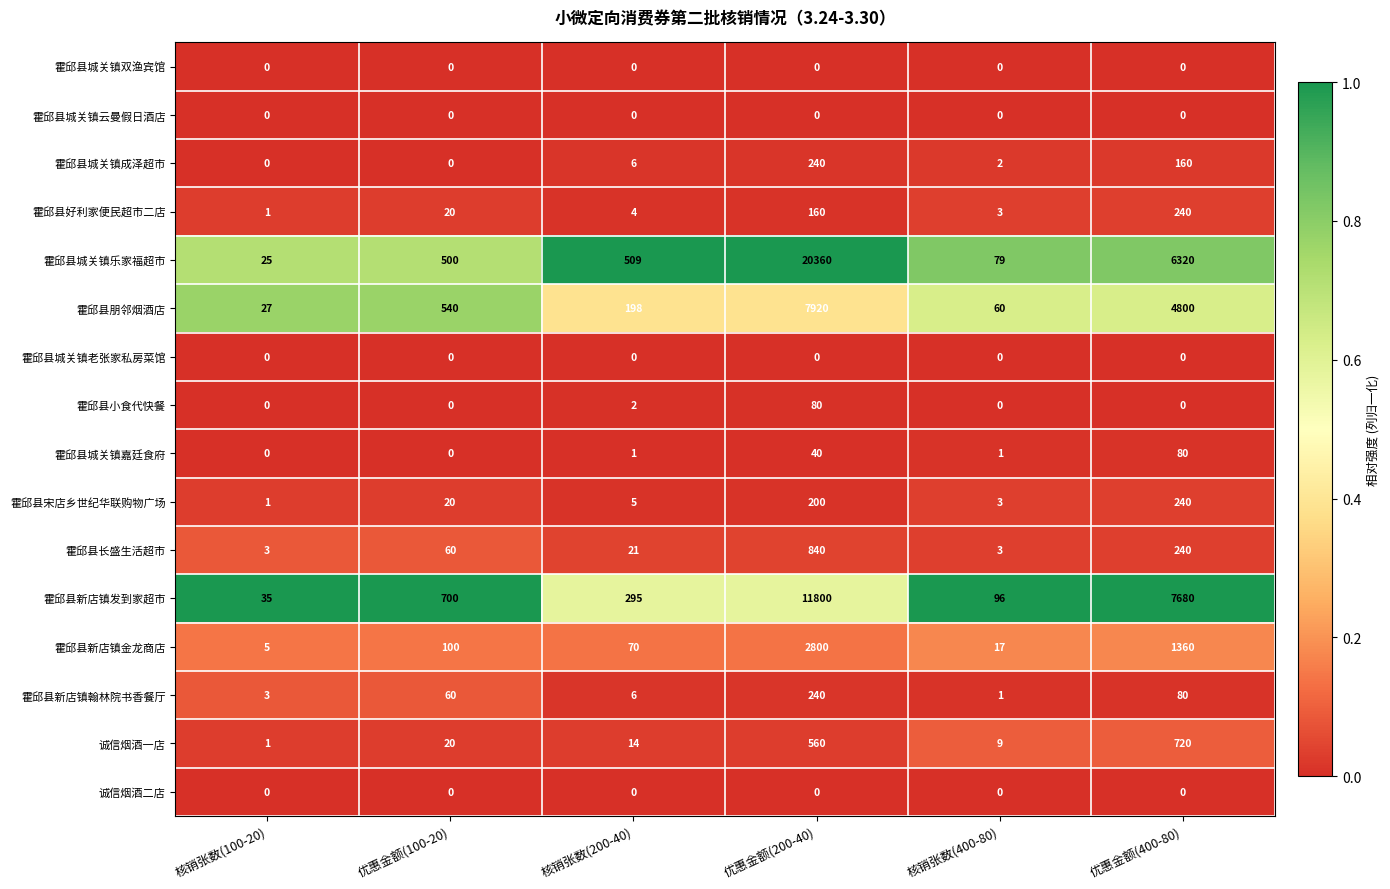

What is the spread (max minus min) of values at 优惠金额(100-20)?

700